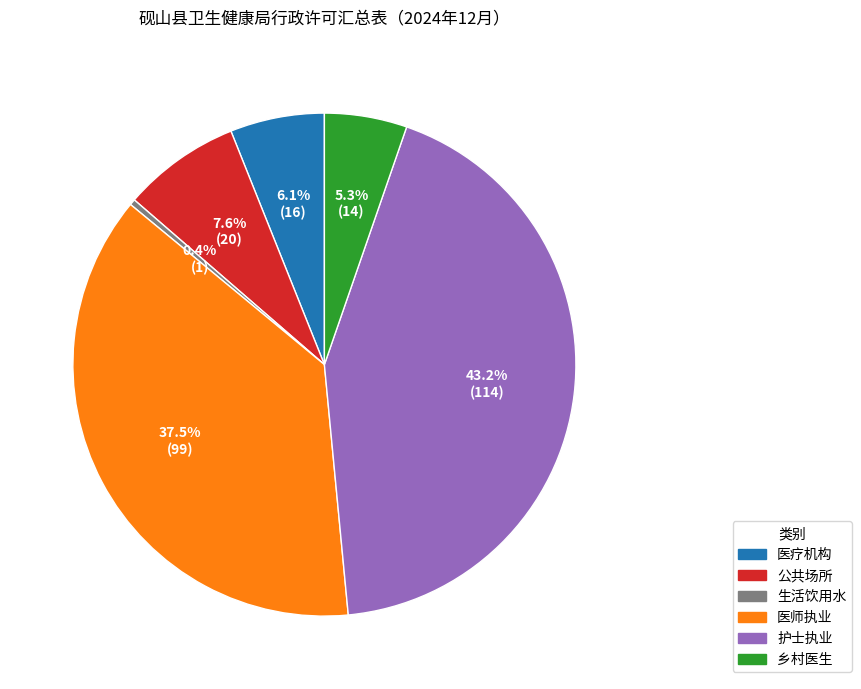

Which slice is the smallest?

生活饮用水